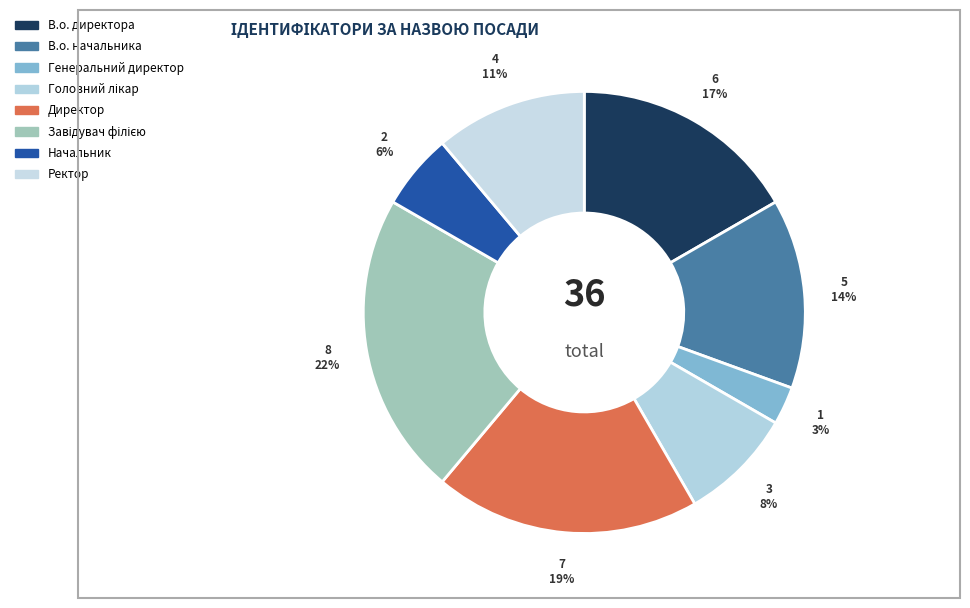

What percentage is the Начальник slice, to the nearest percent?

6%